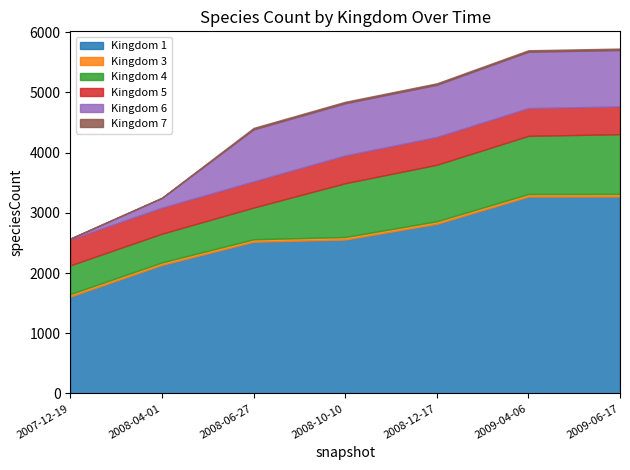

Is the value of 6 at 2008-10-10 greater than the value of 4 at 2011-01-01?

No